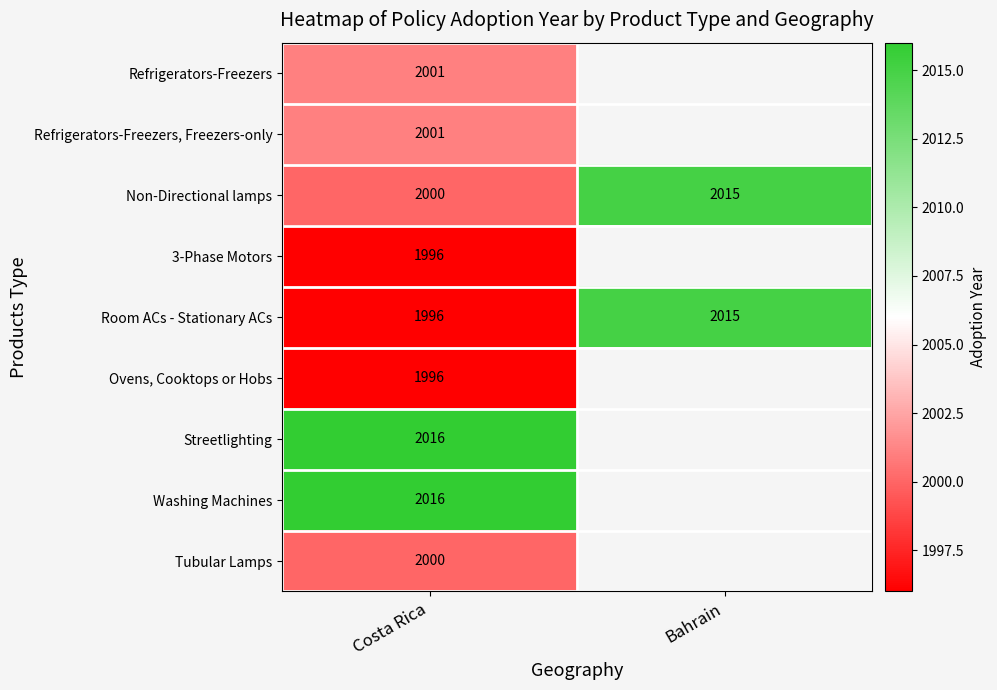

How many data points does each series have?

2